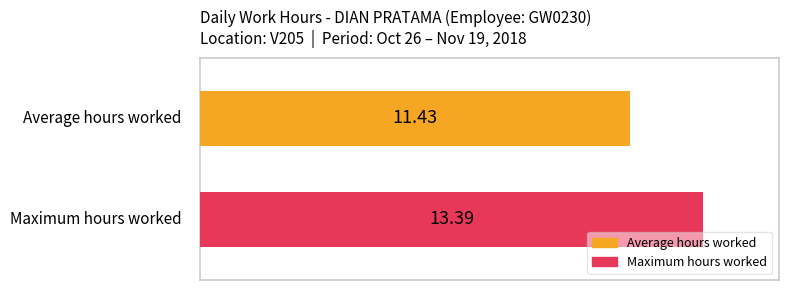

Rank the series by their maximum value, from highest to lowest.

Maximum hours worked, Average hours worked